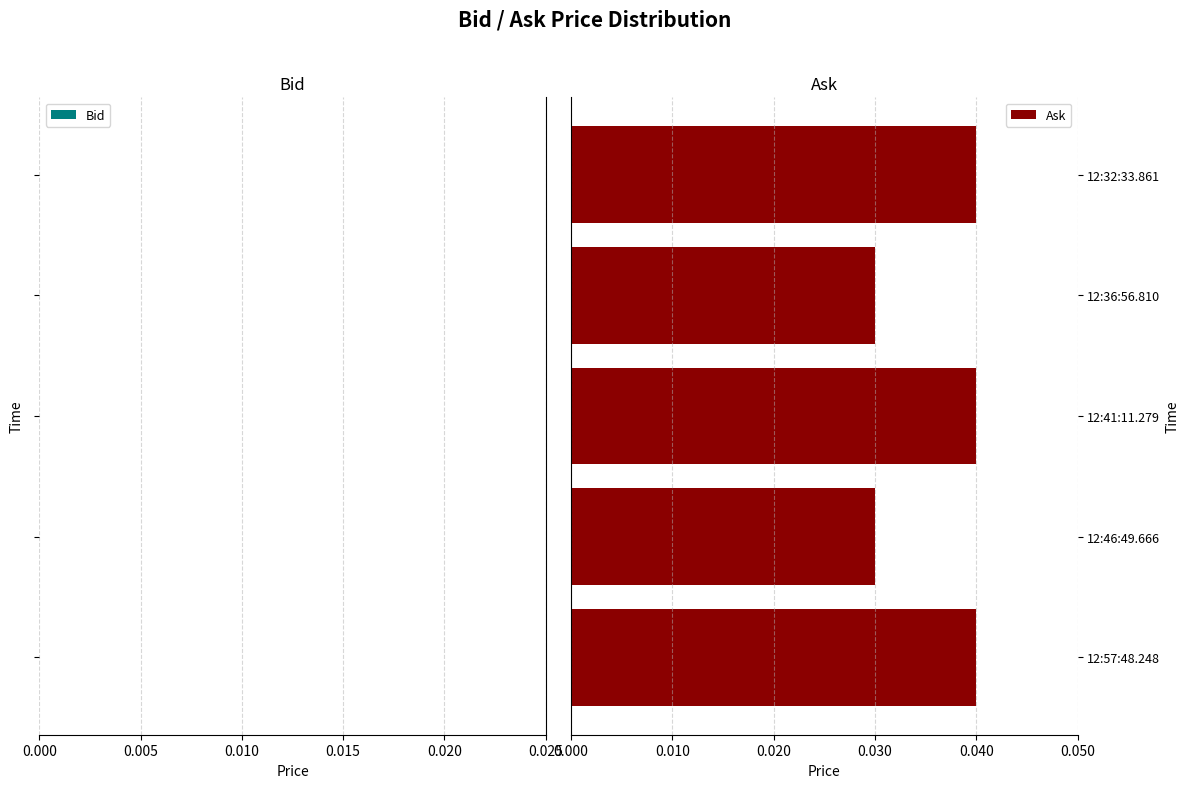

How many bars are there in total?

10